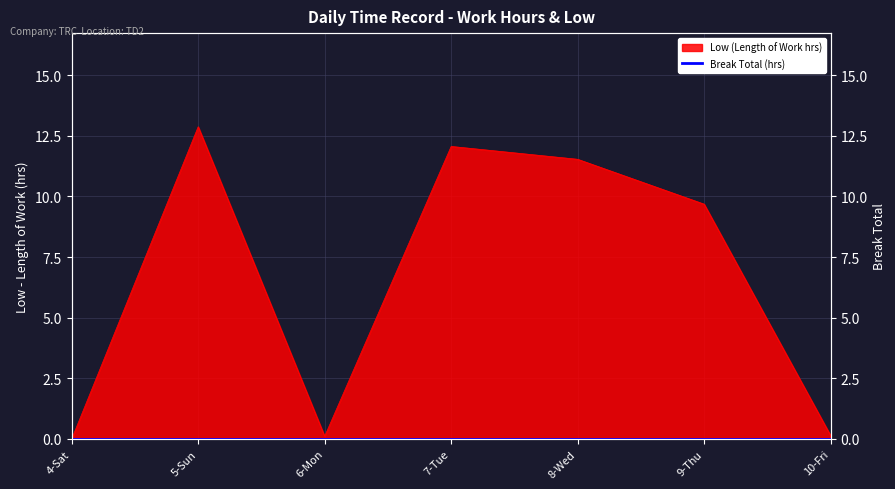

Where is the data nearest to the value 6?

9-Thu